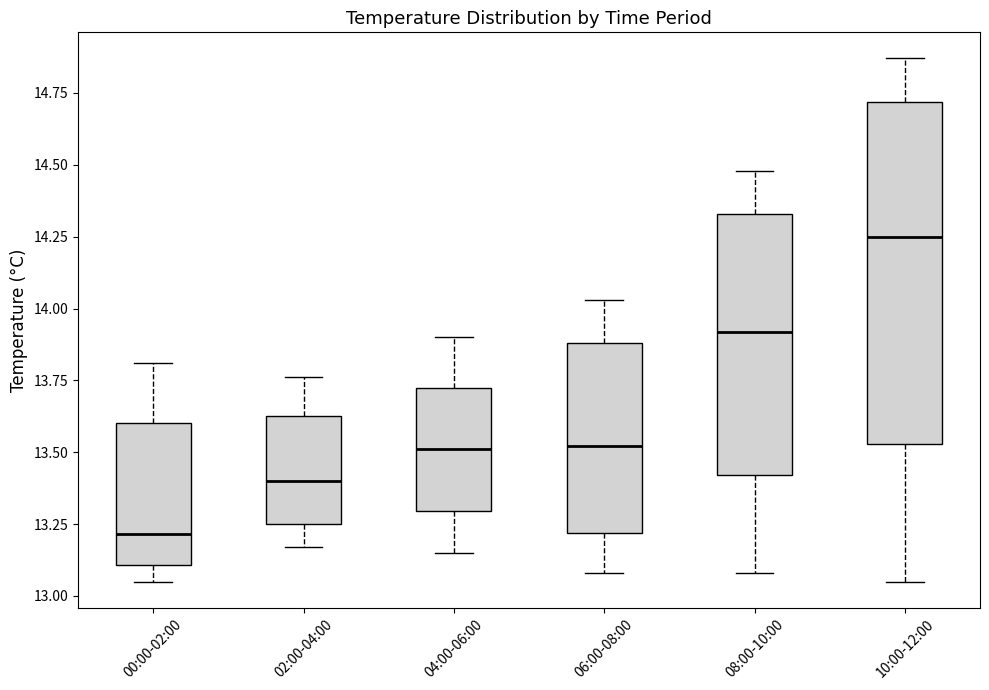

Reading left to right, transcribe this box plot: for each box, give where its median line is, the range the box spans, and where its two whiskers end, as read against the y-axis. The values are not printed on the chart, so give them approximately, as read against the axis.

00:00-02:00: median 13.20, box 13.10 to 13.60, whiskers 13.05 to 13.80
02:00-04:00: median 13.40, box 13.25 to 13.65, whiskers 13.15 to 13.75
04:00-06:00: median 13.50, box 13.30 to 13.75, whiskers 13.15 to 13.90
06:00-08:00: median 13.50, box 13.20 to 13.90, whiskers 13.10 to 14.05
08:00-10:00: median 13.90, box 13.40 to 14.35, whiskers 13.10 to 14.50
10:00-12:00: median 14.25, box 13.55 to 14.70, whiskers 13.05 to 14.85